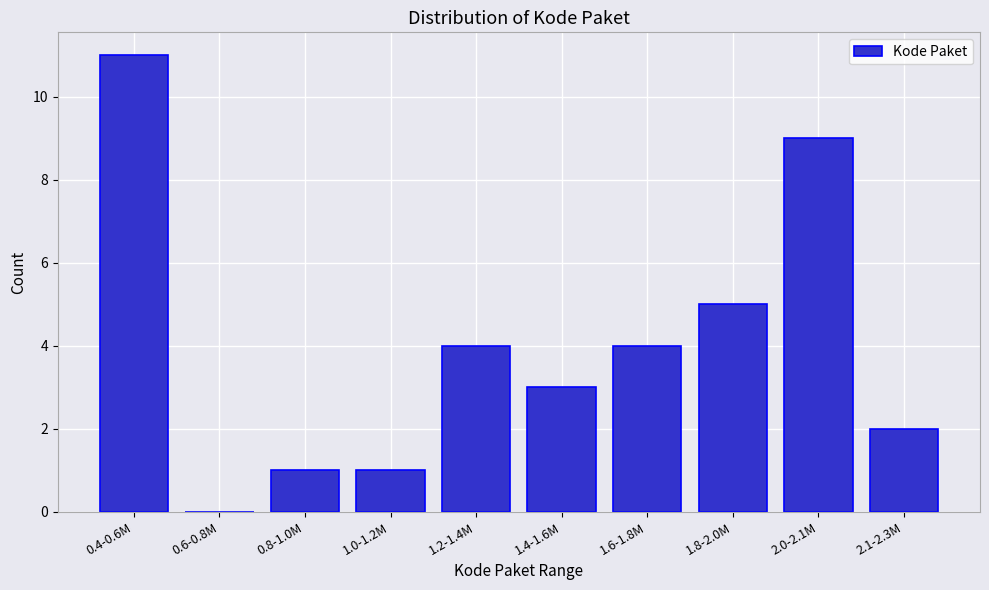

Reading right to left, transcribe all the data shown in this chart.

2.1-2.3M=2	2.0-2.1M=9	1.8-2.0M=5	1.6-1.8M=4	1.4-1.6M=3	1.2-1.4M=4	1.0-1.2M=1	0.8-1.0M=1	0.6-0.8M=0	0.4-0.6M=11